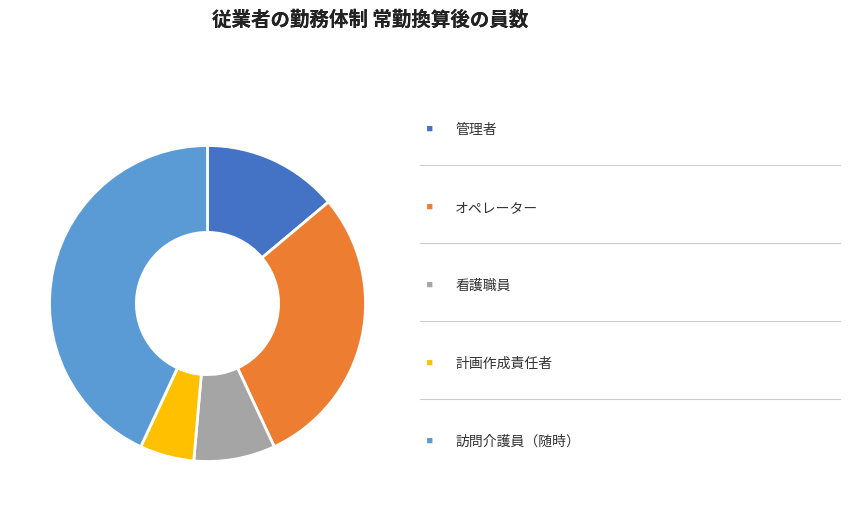

Does any single category account for the majority?

No